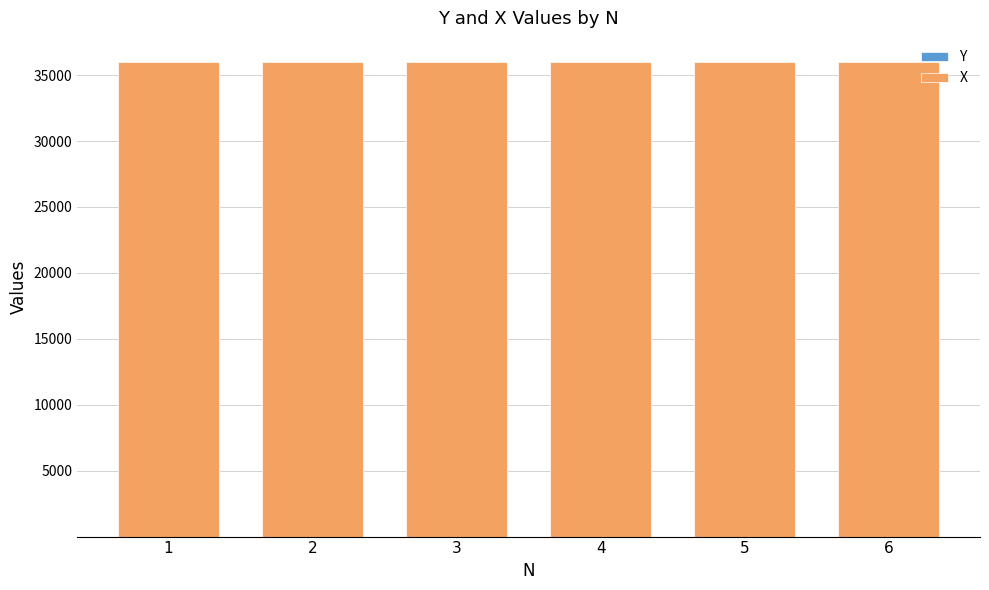

The value of X at 6 is 47464.4. True or false?

False